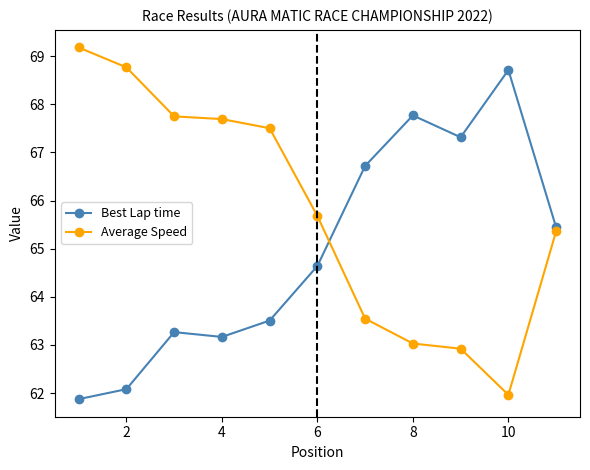

What is the value of the Average Speed point at the 11th from the left?

65.4